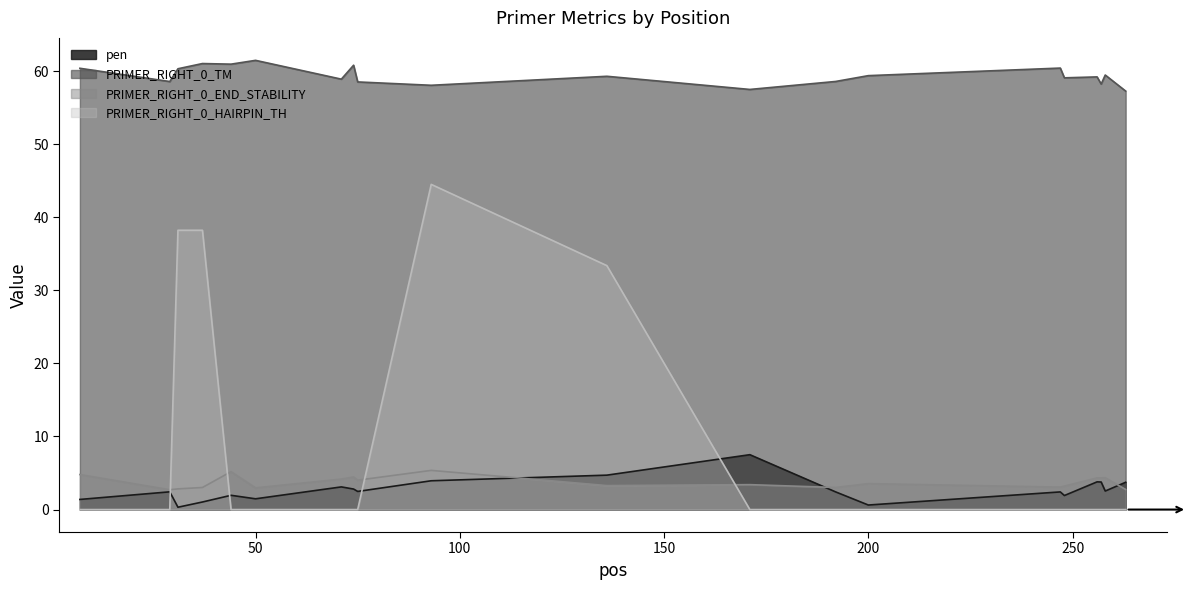

True or false: PRIMER_RIGHT_0_END_STABILITY has a value of 0.7 at 192.

False